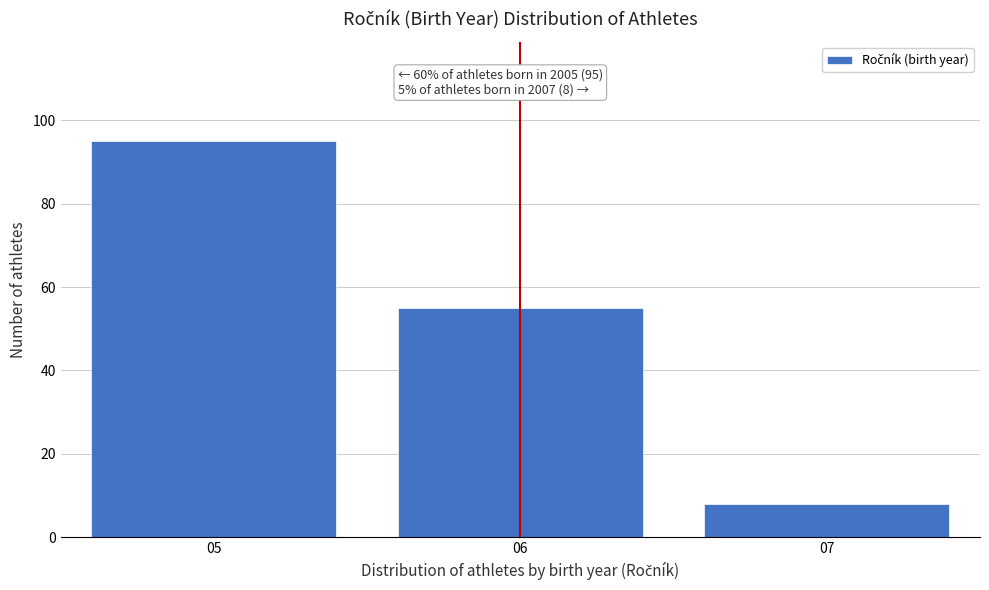

Reading right to left, extract all data points from this chart.

8	55	95